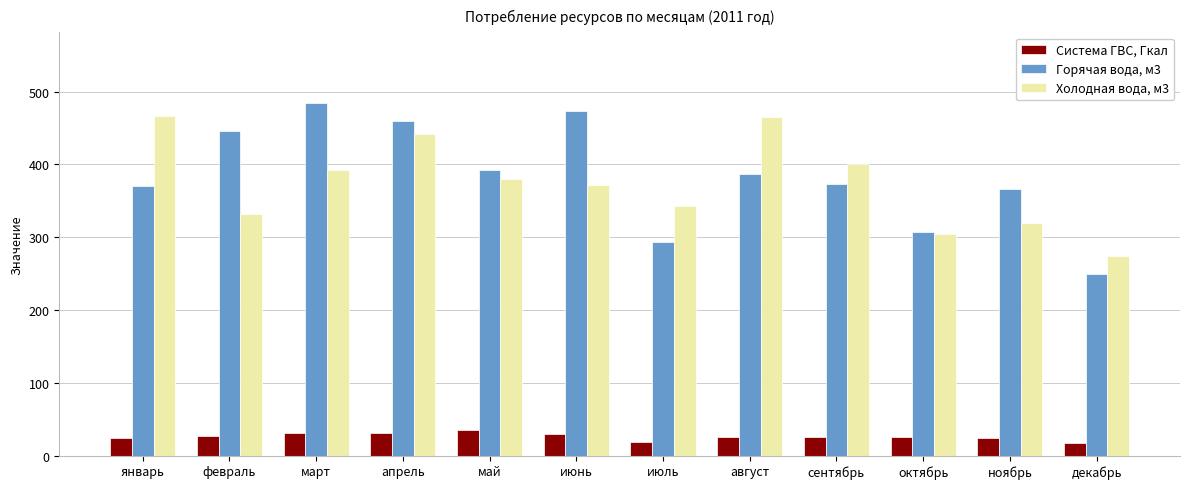

What is the value of the Холодная вода, м3 bar at the 5th from the left?

380.3